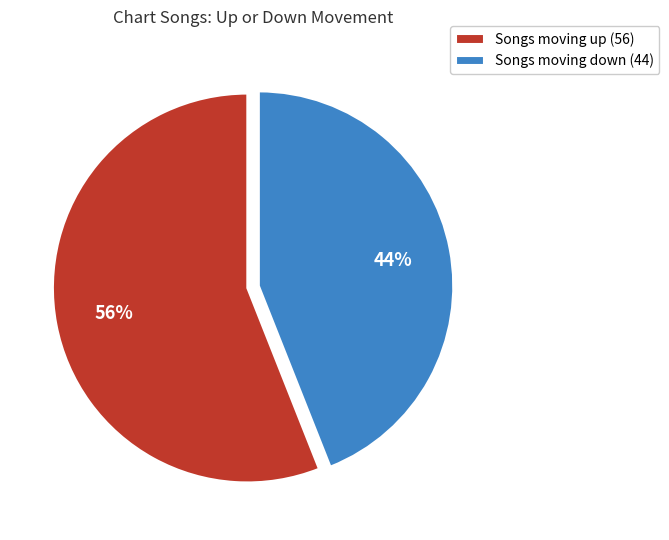

Which category has the smallest portion of the pie?

Songs moving down (44)